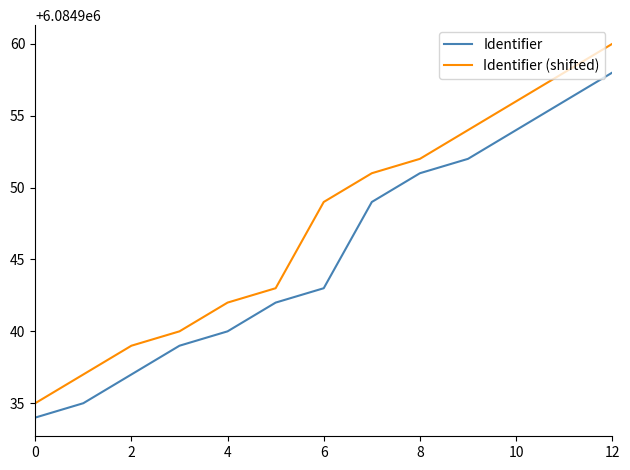

Reading left to right, transcribe all the data shown in this chart.

Identifier: 6084934	6084935	6084937	6084939	6084940	6084942	6084943	6084949	6084951	6084952	6084954	6084956	6084958
Identifier (shifted): 6084935	6084937	6084939	6084940	6084942	6084943	6084949	6084951	6084952	6084954	6084956	6084958	6084960